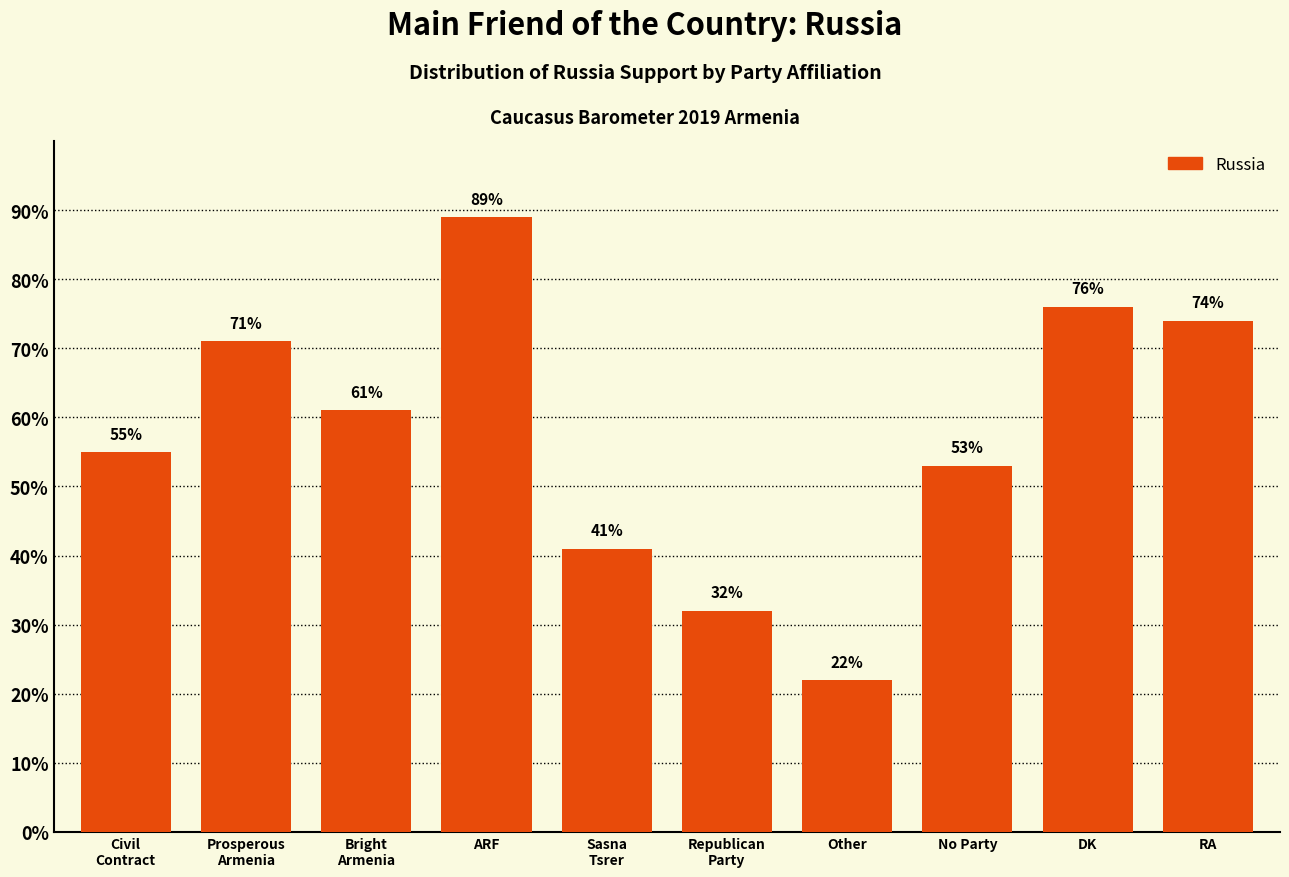

Reading left to right, extract all data points from this chart.

55	71	61	89	41	32	22	53	76	74